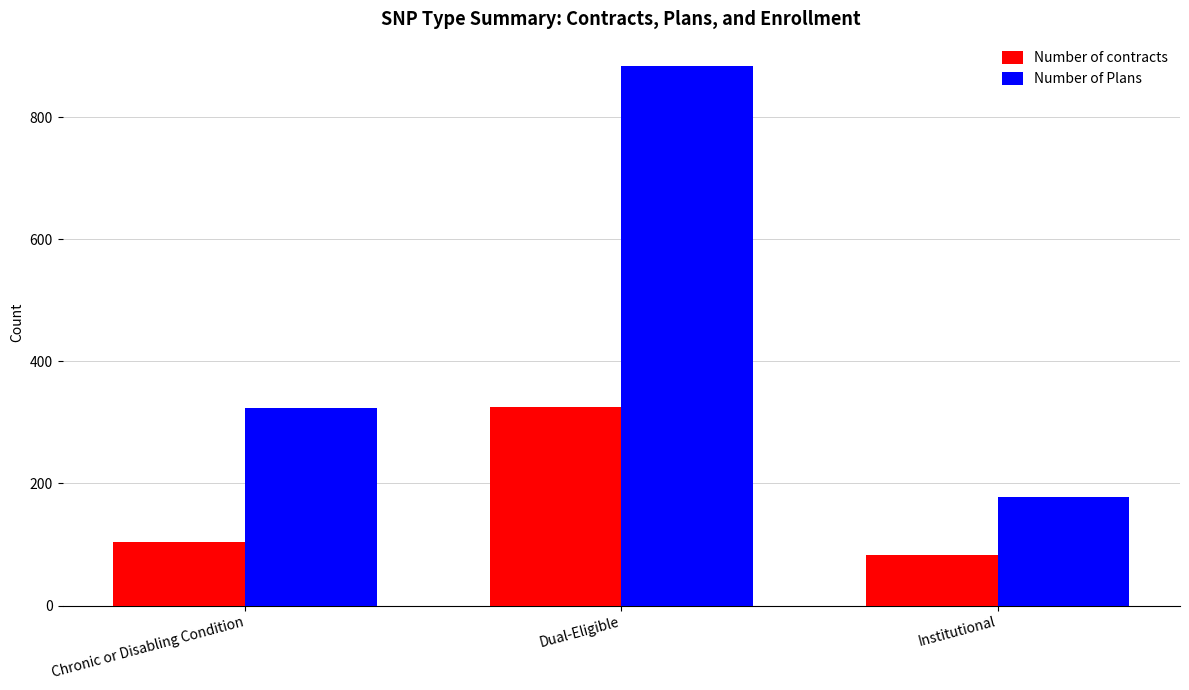

Read the Number of Plans value at Institutional, to the nearest 50.

200